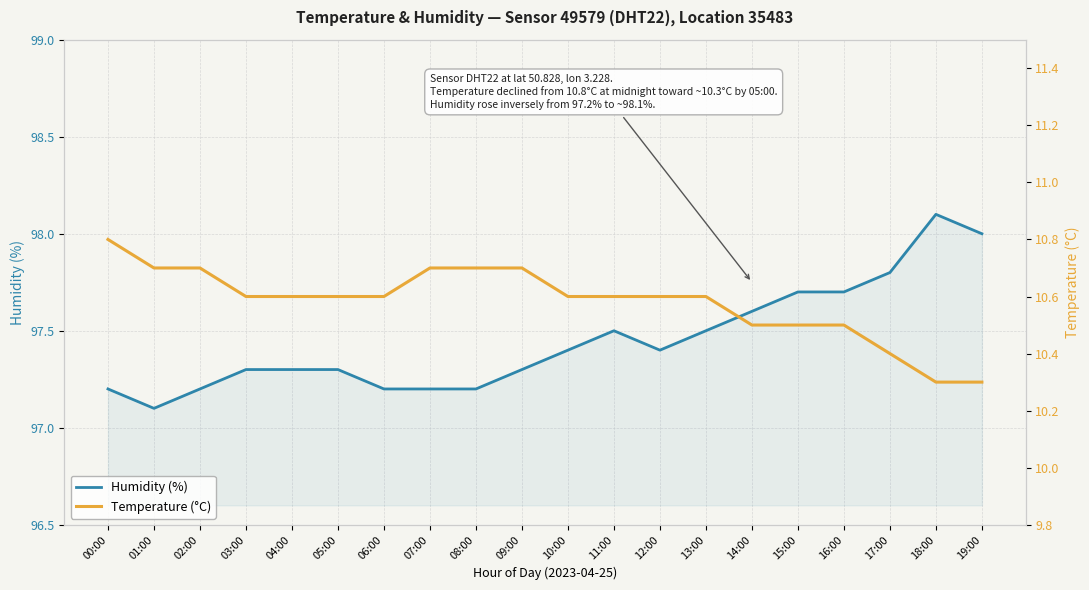

True or false: Temperature (°C) and Humidity (%) cross at least once.

False